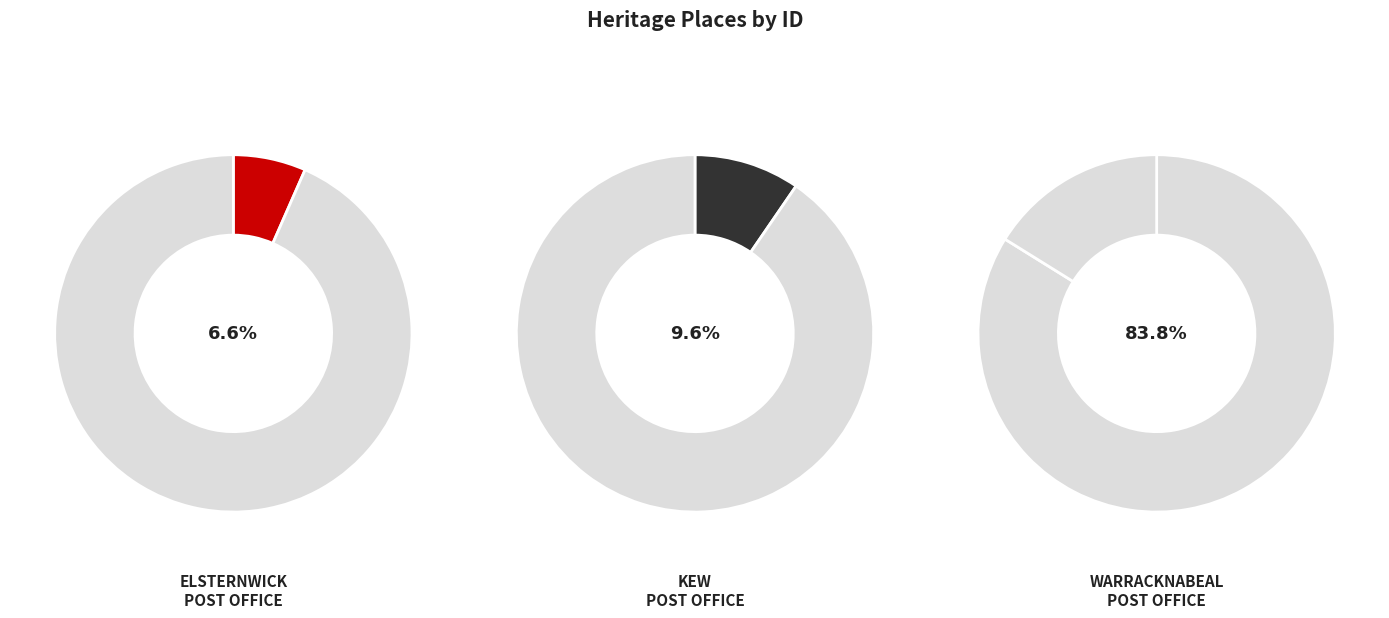

To the nearest percent, what is the difference between the FORMER ELSTERNWICK POST OFFICE and FORMER KEW POST OFFICE slice percentages?

3%